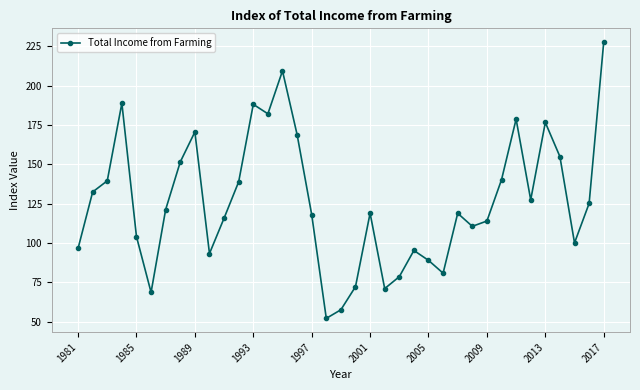

True or false: the data has more than 1 interior local peaks.

True